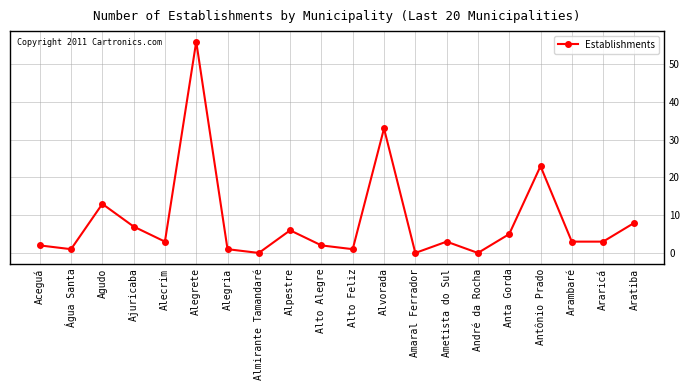

What is the change in value from Ajuricaba to Alvorada?

+26